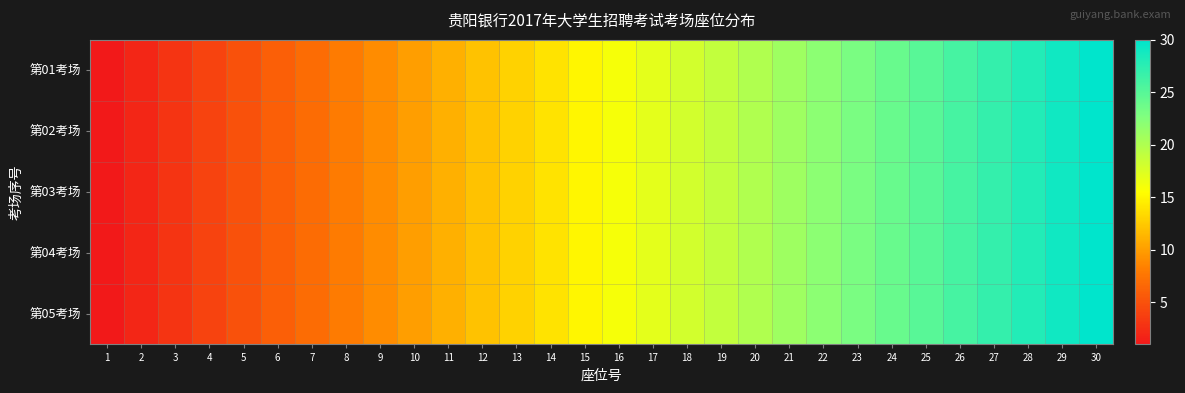

List the series in order of their peak value, lowest first.

第01考场, 第02考场, 第03考场, 第04考场, 第05考场